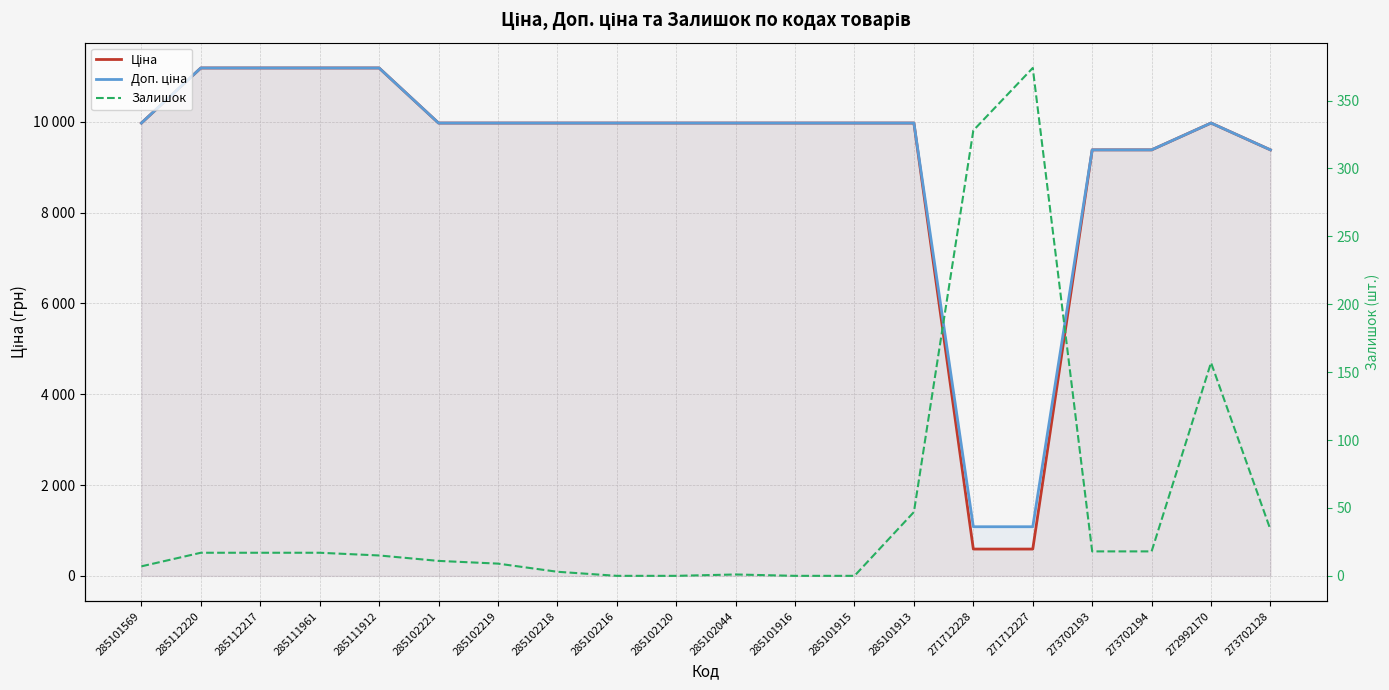

What is the spread (max minus min) of values at 271712227?

707.7